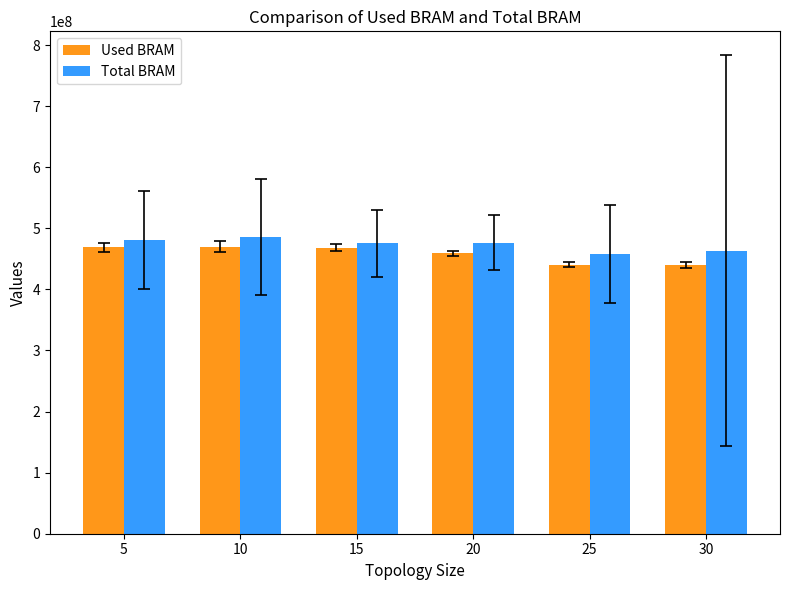

True or false: Total BRAM has a value of 480640500 at 5.

True